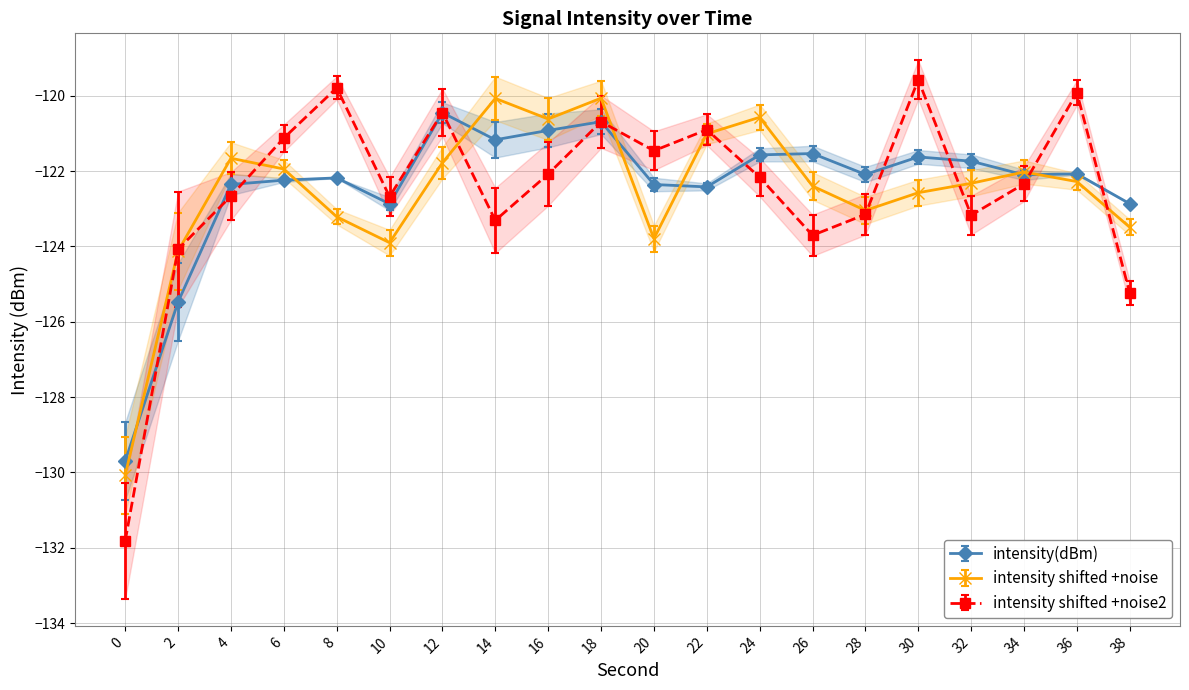

The value of intensity shifted +noise at 10 is -192.7. True or false?

False